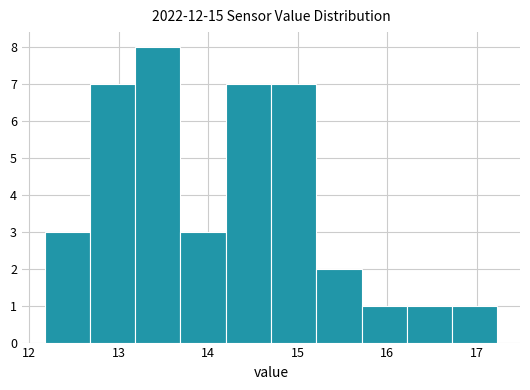

How tall is the bar that spans 14.2 to 14.7 on the x-axis? Neither the bar edges nor the heights are printed on the chart, so give them approximately, as read against the axes.

7